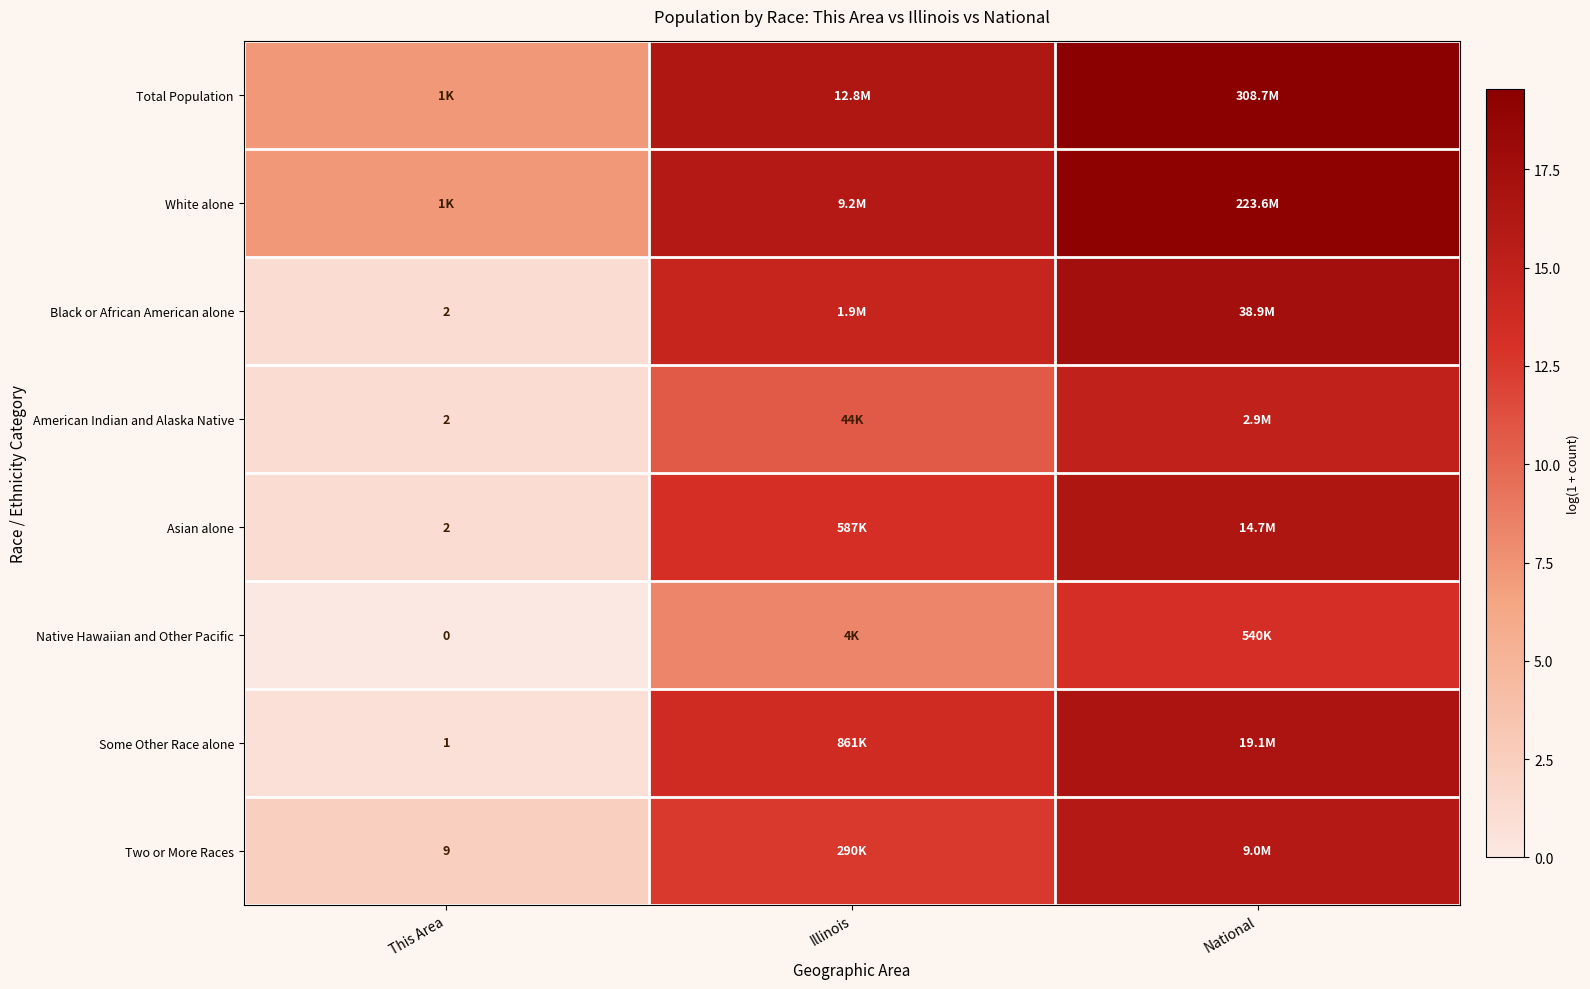

Which series has the largest total across all categories?

Total Population